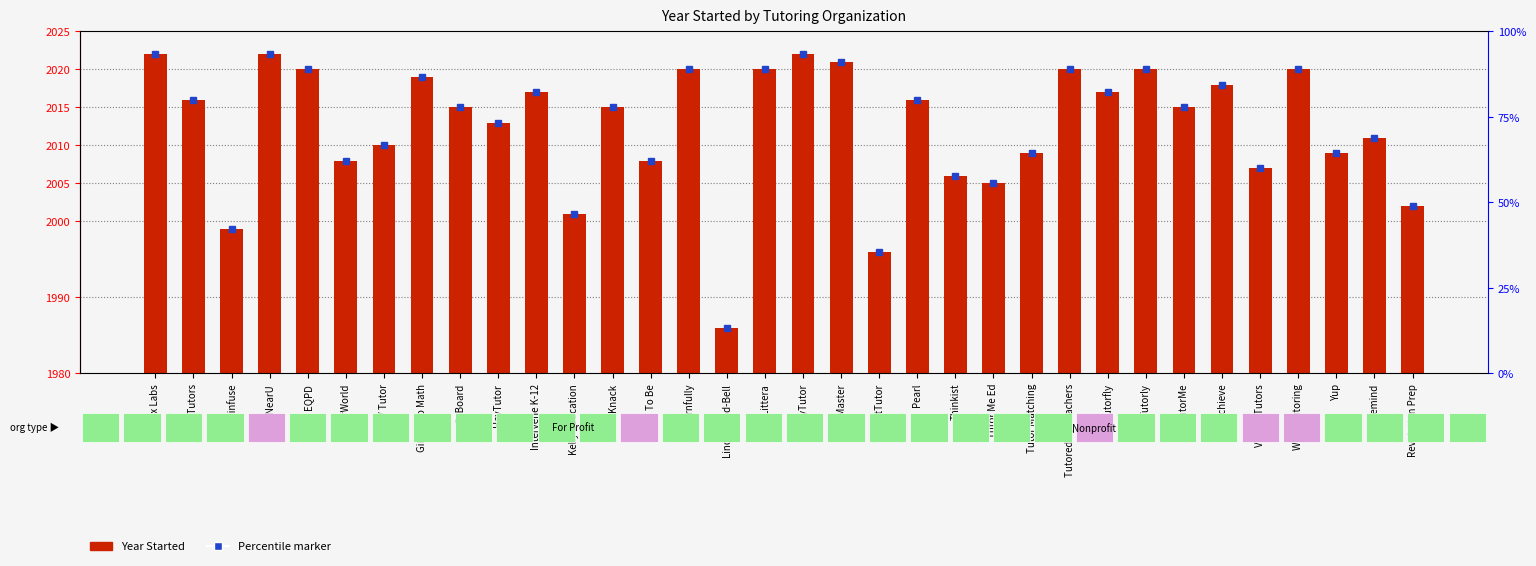

Rank the categories by value from highest to lowest.

Agilix Labs, EngiNearU, MyTutor, NeoMaster, EQPD, Learnfully, Littera, Tutored by Teachers, Tutorly, Wave Tutoring, Girls Who Math, UPchieve, Intervene K-12, Tutorfly, Air Tutors, Pearl, GoBoard, Knack, TutorMe, HeyTutor, Remind, FEV Tutor, Tutor Matching, Yup, eTutorWorld, Learn To Be, Varsity Tutors, Thinkist, Tutor Me Ed, Revolution Prep, Kelly Education, Brainfuse, NetTutor, Lindamood-Bell